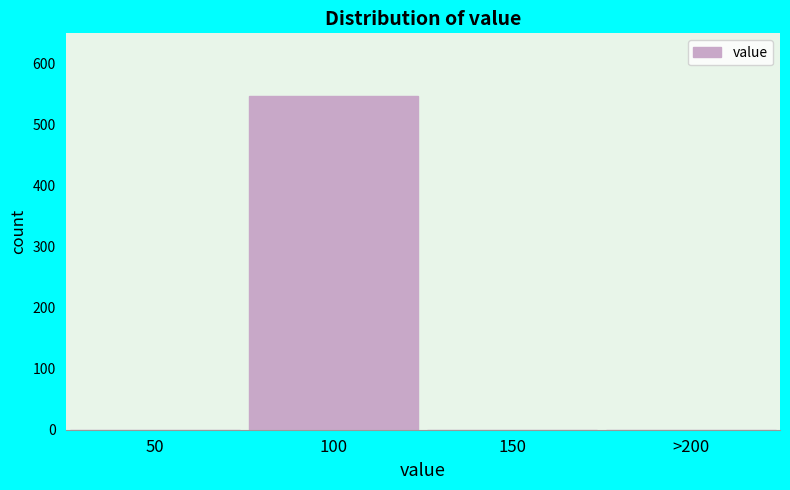

Reading right to left, extract all data points from this chart.

>200=0	150=0	100=548	50=0